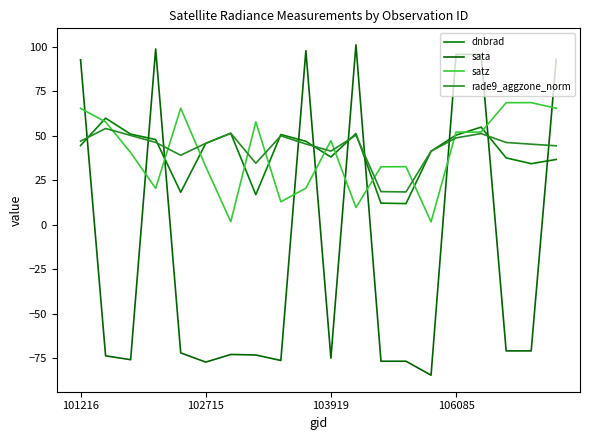

How many lines are shown in the chart?

4